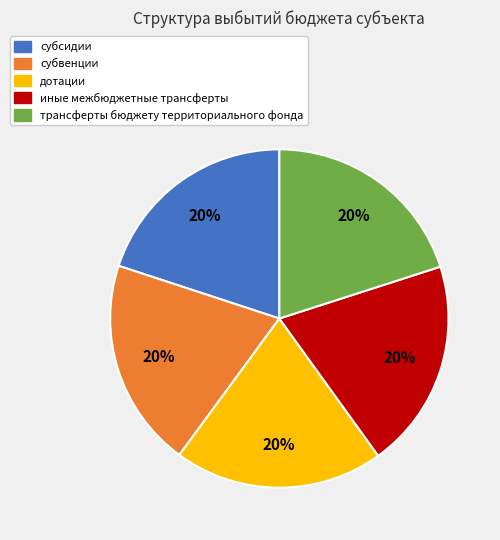

Is there a majority slice in this chart?

No